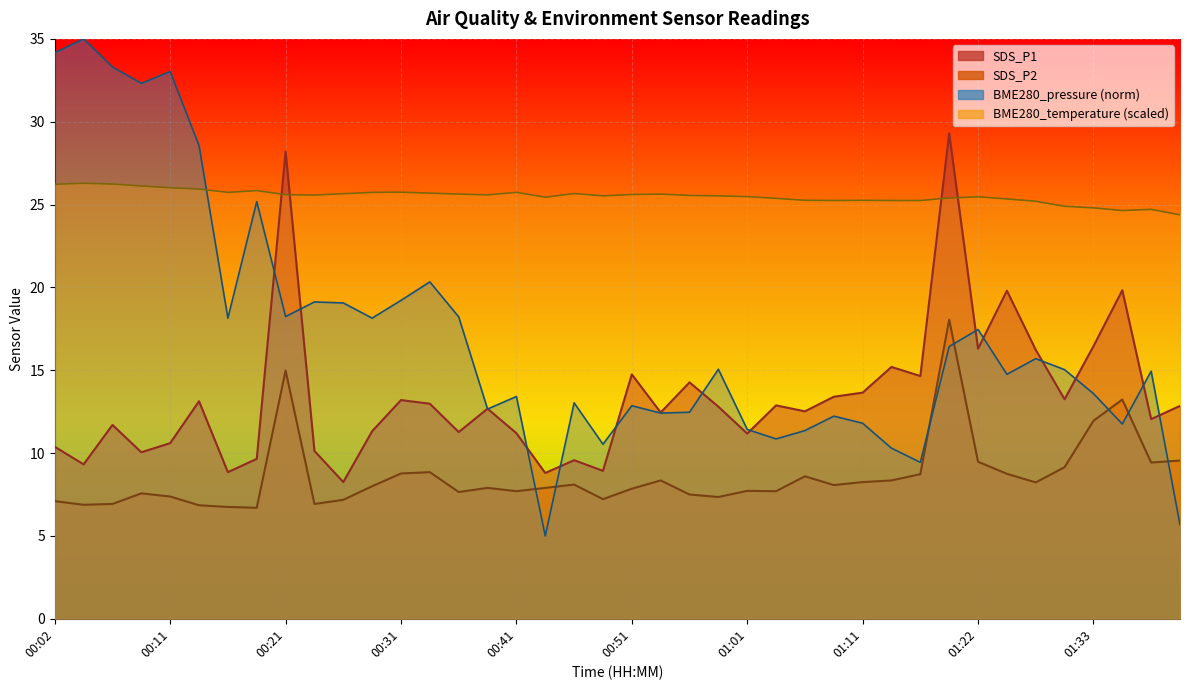

What position from the left is 00:04?

2